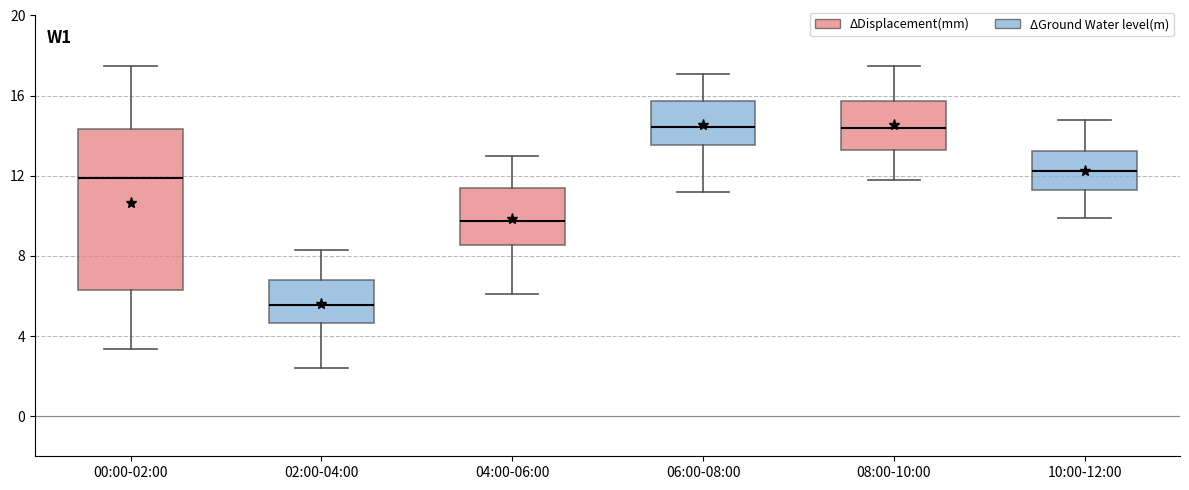

Reading left to right, read every box against the y-axis: the position of its median line, the range the box covers, and the ends of its whiskers. The values are not printed on the chart, so give them approximately, as read against the axis.

00:00-02:00: median 12.0, box 6.5 to 14.5, whiskers 3.5 to 17.5
02:00-04:00: median 5.5, box 4.5 to 7.0, whiskers 2.5 to 8.5
04:00-06:00: median 10.0, box 8.5 to 11.5, whiskers 6.0 to 13.0
06:00-08:00: median 14.5, box 13.5 to 15.5, whiskers 11.0 to 17.0
08:00-10:00: median 14.5, box 13.5 to 16.0, whiskers 12.0 to 17.5
10:00-12:00: median 12.5, box 11.5 to 13.0, whiskers 10.0 to 15.0